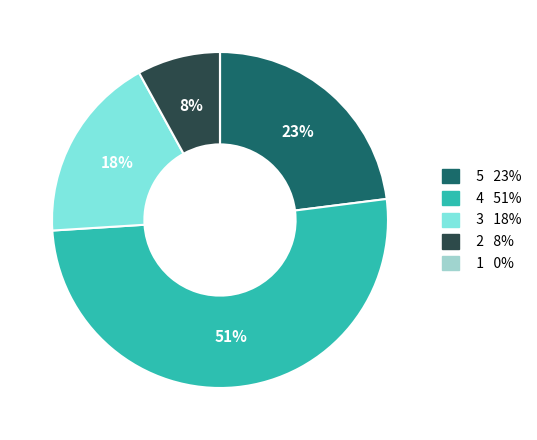

Is there a majority slice in this chart?

Yes